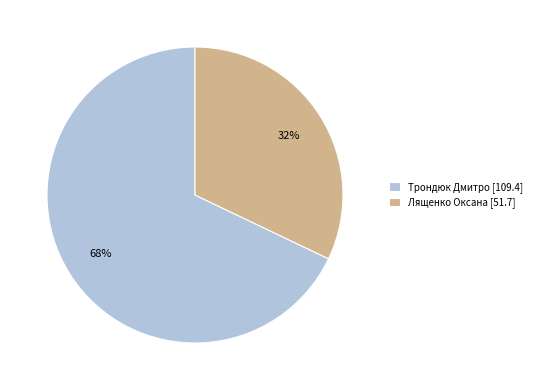

To the nearest percent, what is the combined percentage of Трондюк Дмитро and Лященко Оксана?

100%